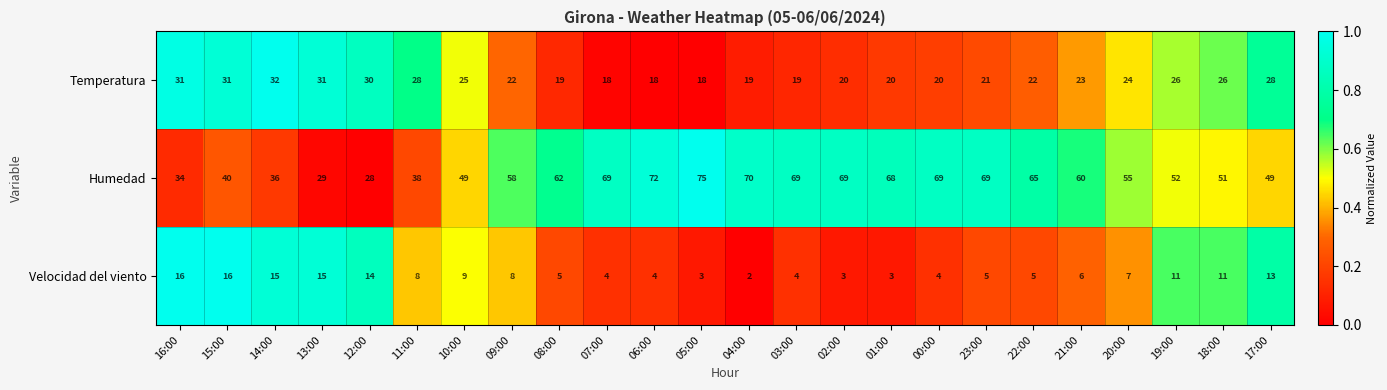

Where is Temperatura nearest to the value 25?

10:00